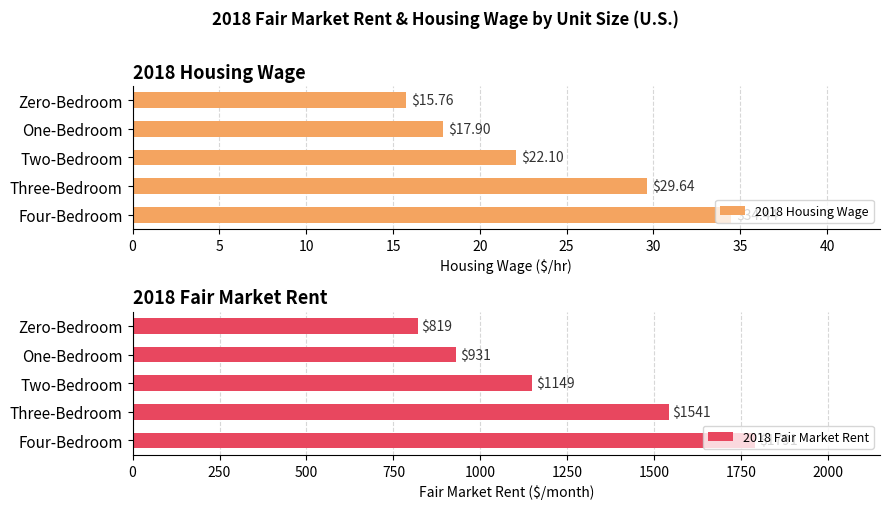

The value of 2018 Fair Market Rent at Zero-Bedroom is 819.5. True or false?

True